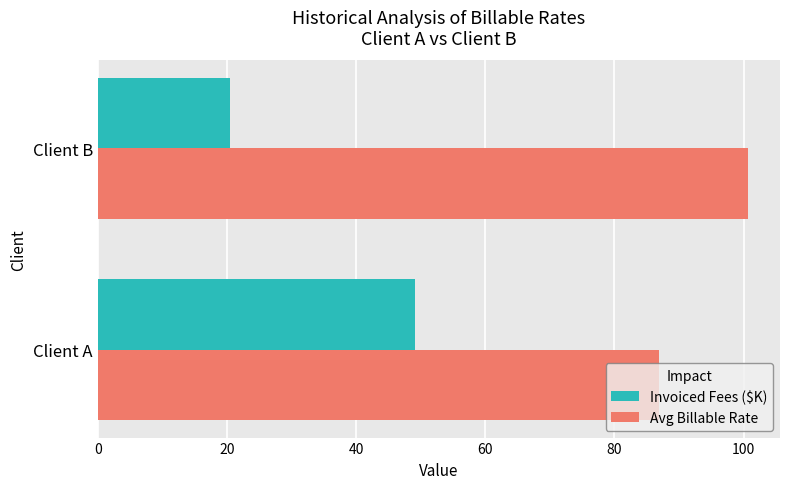

Rank the series by their average value, from lowest to highest.

Invoiced Fees ($K), Avg Billable Rate